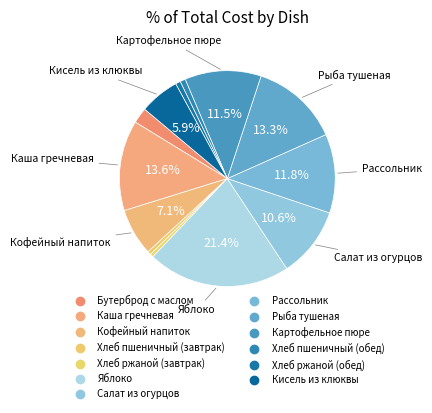

To the nearest percent, what is the difference between the largest and smallest slice percentages?

21%